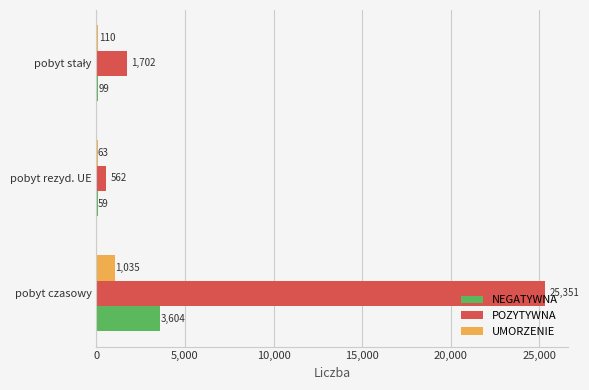

Is the value of POZYTYWNA at pobyt rezyd. UE greater than the value of NEGATYWNA at pobyt czasowy?

No